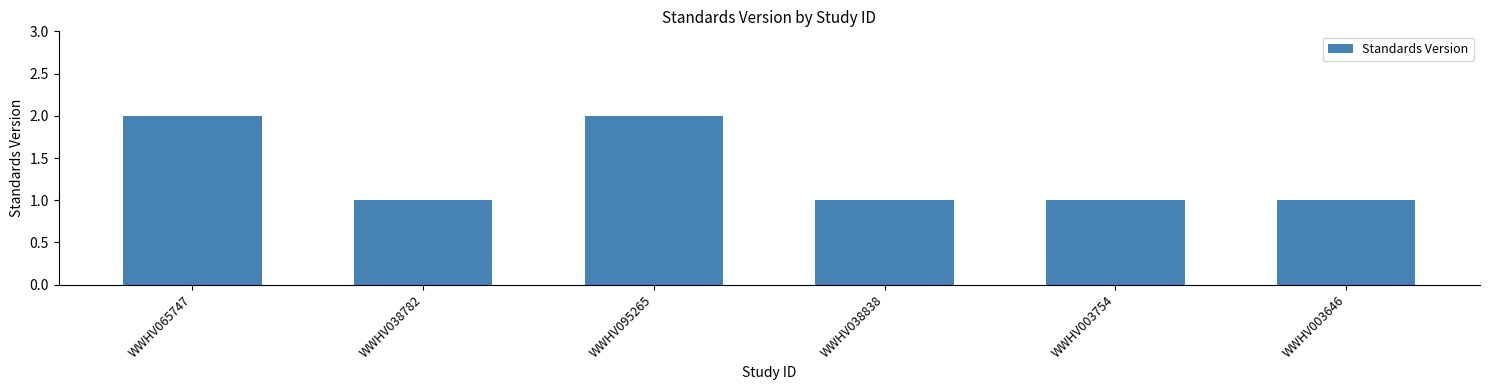

Reading left to right, what are all the values shown in this chart?

2	1	2	1	1	1